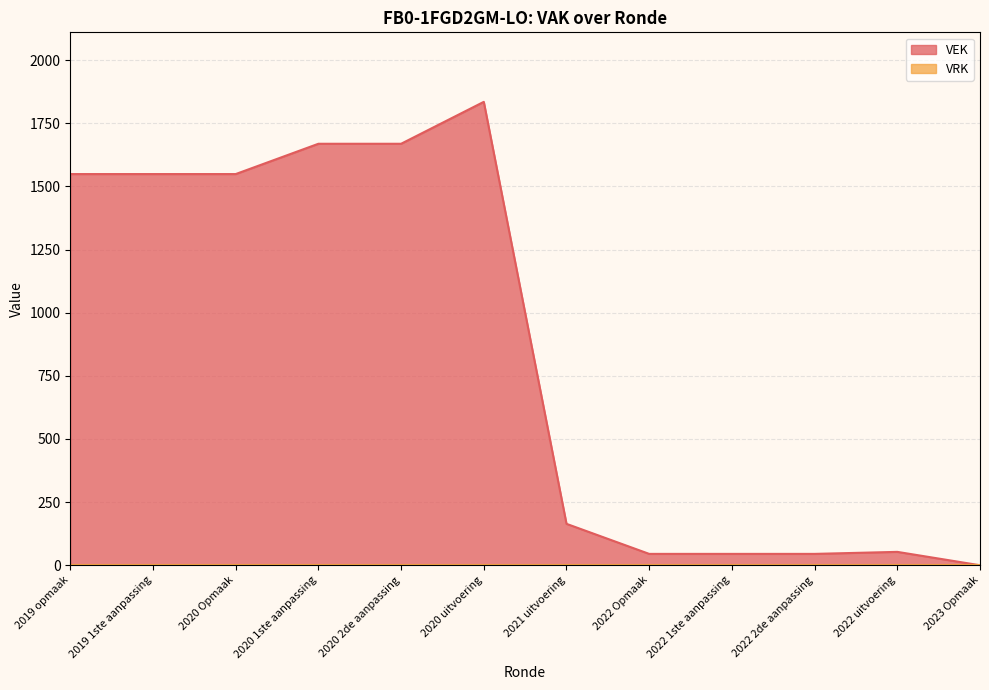

What is the maximum value shown in the chart?

1835